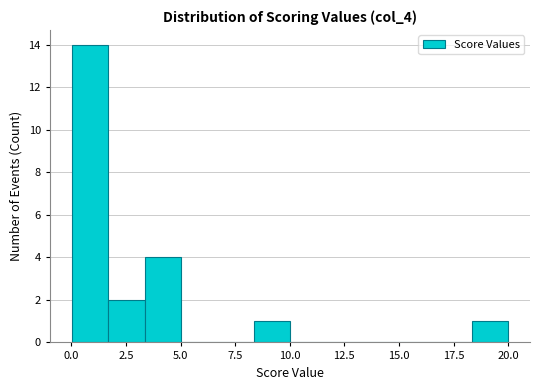

Read against the x-axis, roughly where is the centre of the tallest bar?

1.0